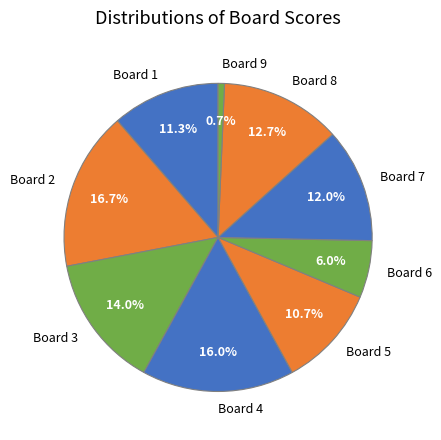

Is there any slice that represents more than half of the pie?

No